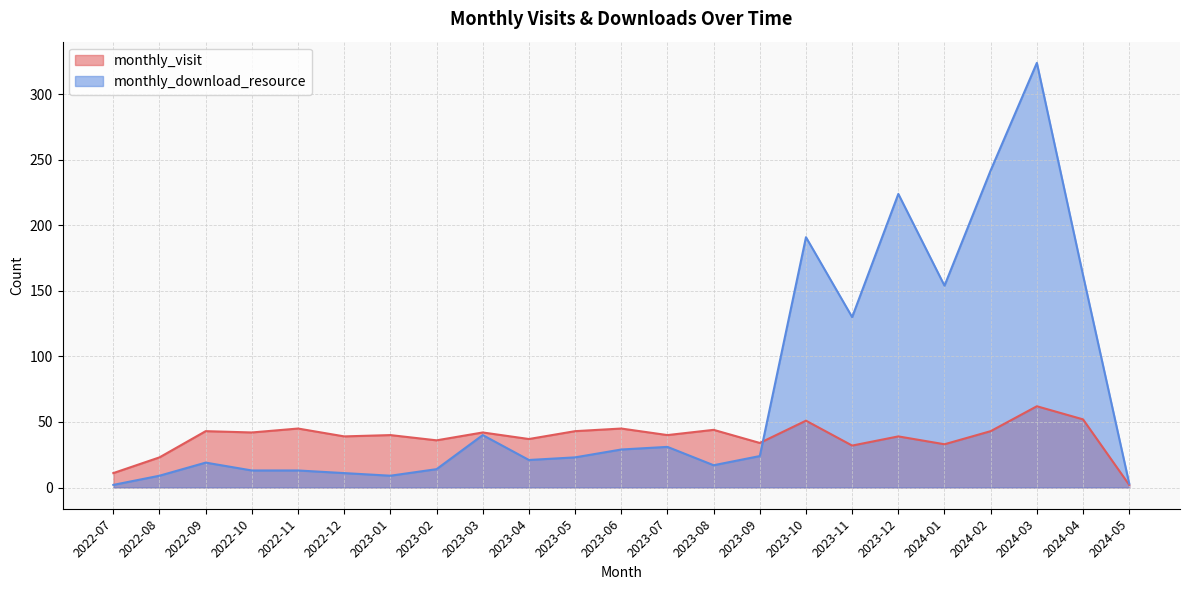

Between which two adjacent categories do monthly_download_resource and monthly_visit first intersect?

2023-09 and 2023-10